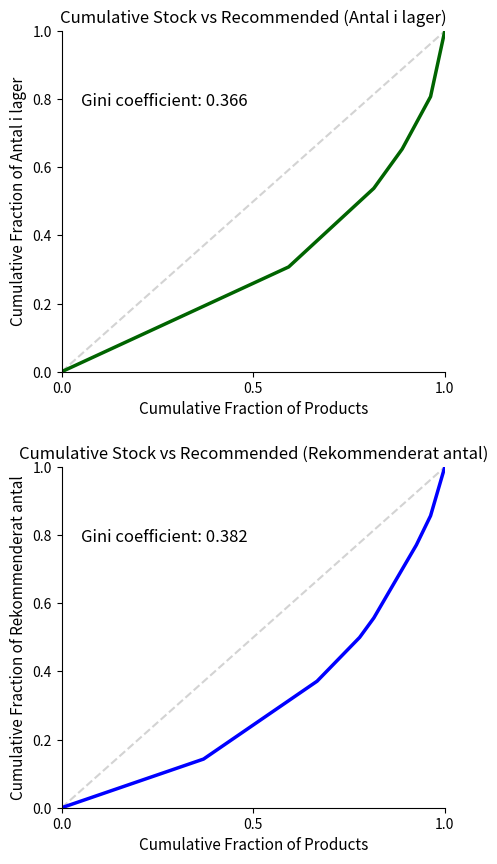

What are all the series names shown in the legend?

Antal i lager, Rekommenderat antal